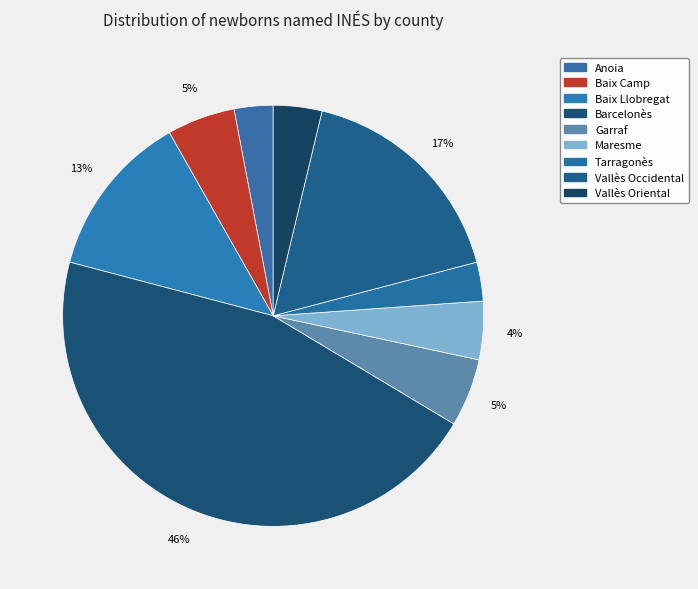

To the nearest percent, what percentage of the pie is Garraf?

5%